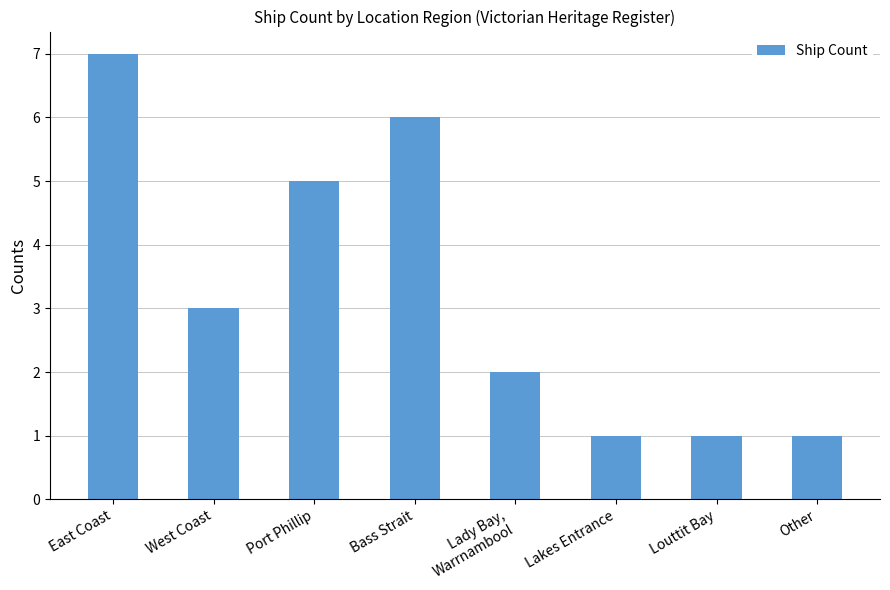

How many data points does each series have?

8